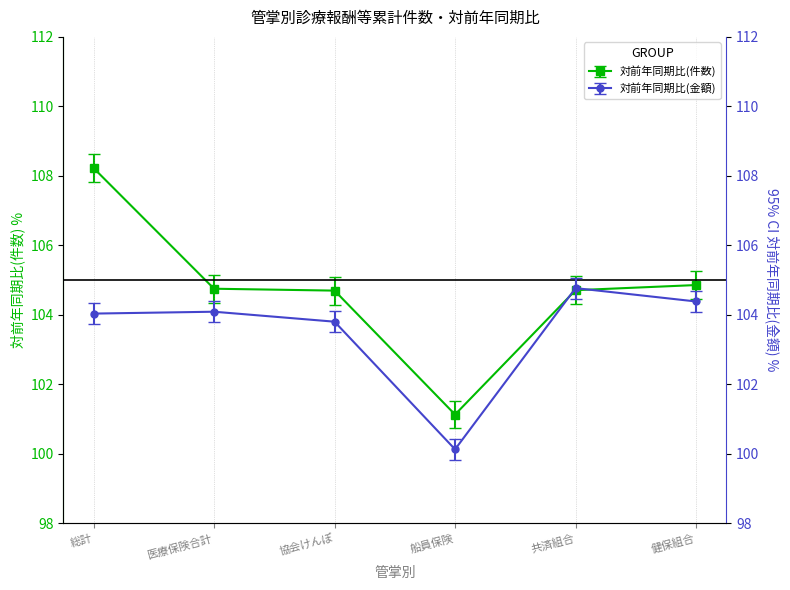

What position from the left is 総計?

1